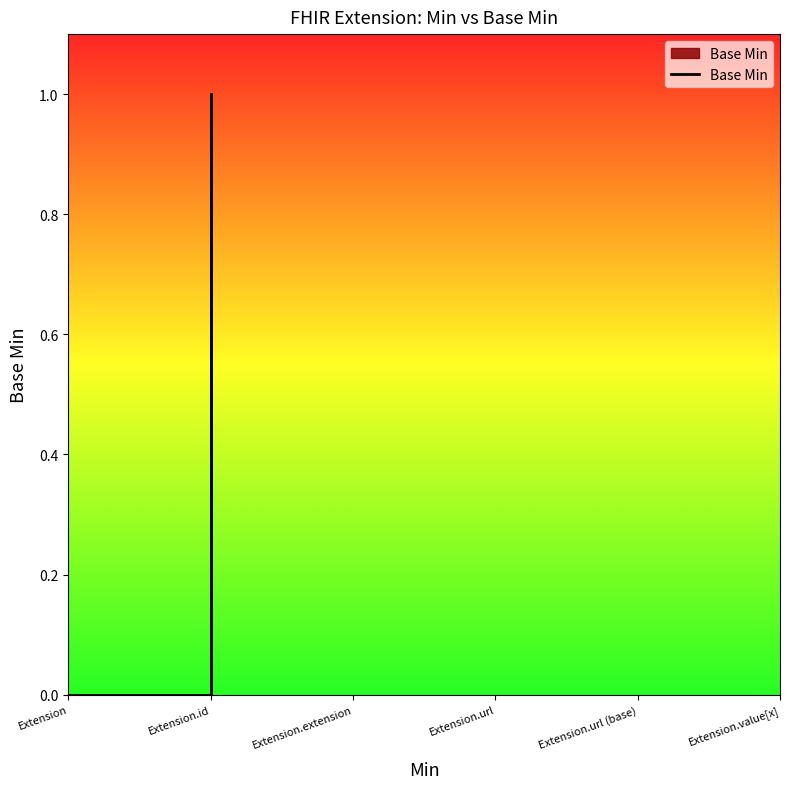

Is this an area chart (filled region under the line)?

No